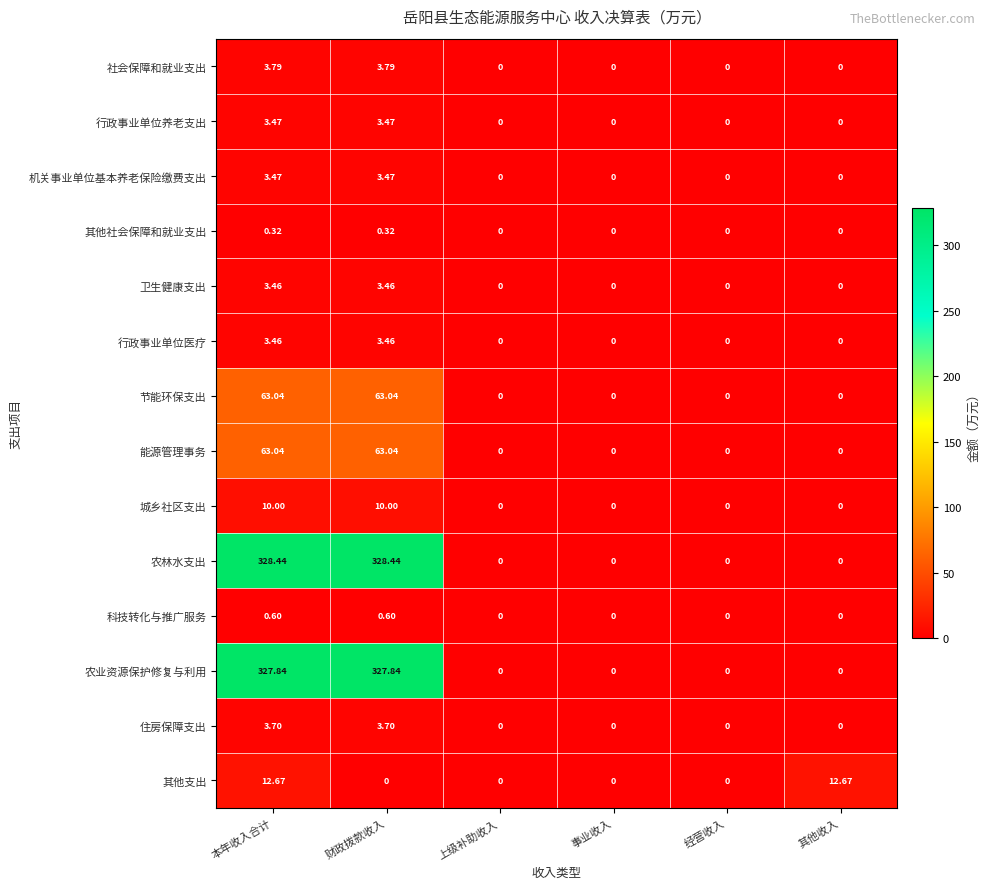

Which series changed the most between 本年收入合计 and 事业收入?

农林水支出